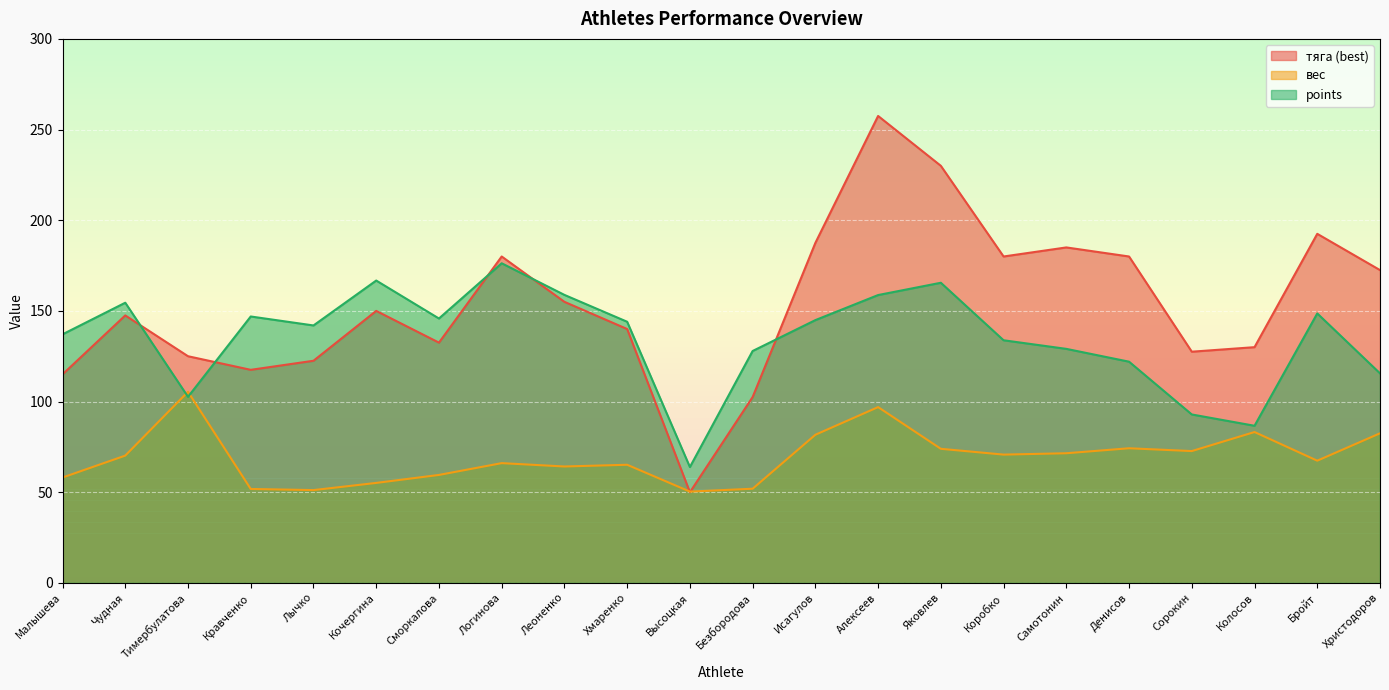

Reading left to right, what are all the values shown in this chart?

тяга (best): 115.0	147.5	125.0	117.5	122.5	150.0	132.5	180.0	155.0	140.0	50.0	102.5	187.5	257.5	230.0	180.0	185.0	180.0	127.5	130.0	192.5	172.5
вес: 58.1	70.2	105.4	51.8	51.2	55.1	59.5	66.0	64.2	65.2	50.4	51.9	81.7	97.0	74.0	70.8	71.5	74.2	72.7	83.2	67.4	82.5
points: 137.1	154.5	102.6	146.9	142.0	166.7	145.8	176.3	158.8	144.0	63.9	127.9	144.9	158.7	165.5	133.8	129.1	122.0	92.9	86.7	148.6	115.6